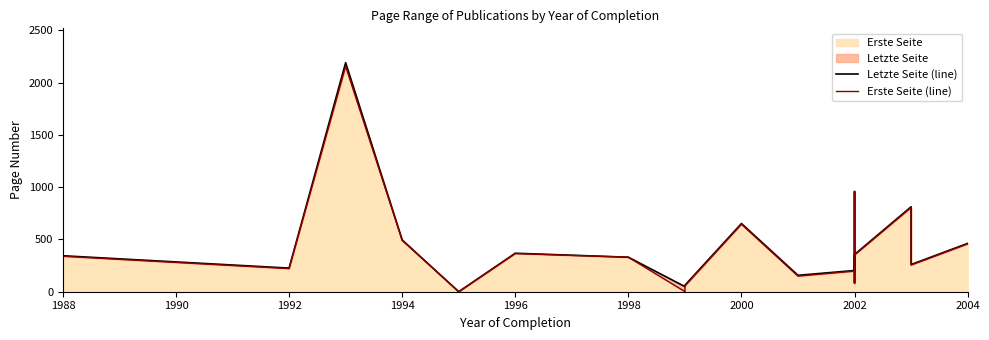

True or false: Erste Seite (line) has a value of 504 at 1996.

False